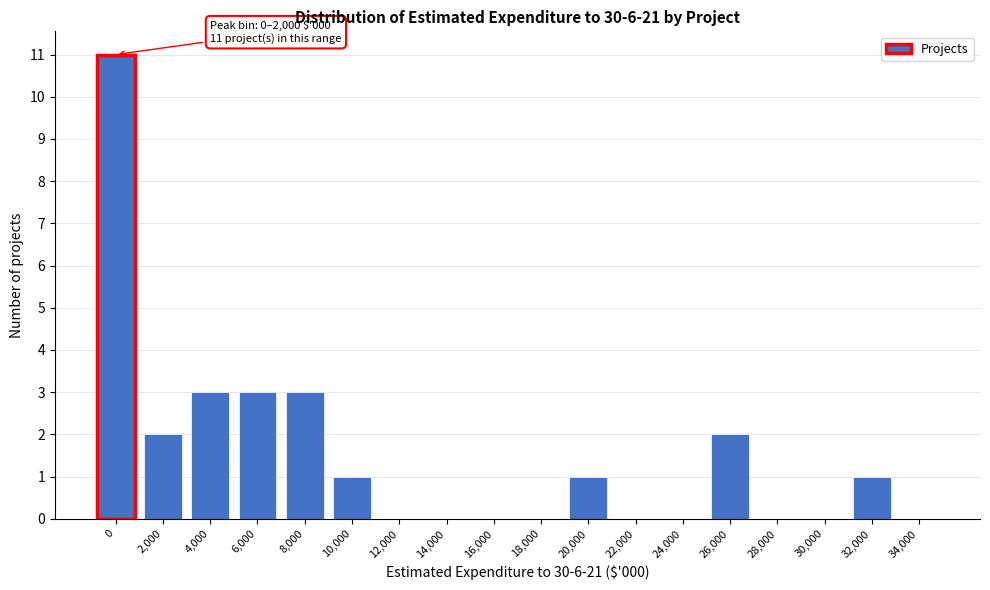

Reading left to right, extract all data points from this chart.

0=11	2,000=2	4,000=3	6,000=3	8,000=3	10,000=1	12,000=0	14,000=0	16,000=0	18,000=0	20,000=1	22,000=0	24,000=0	26,000=2	28,000=0	30,000=0	32,000=1	34,000=0